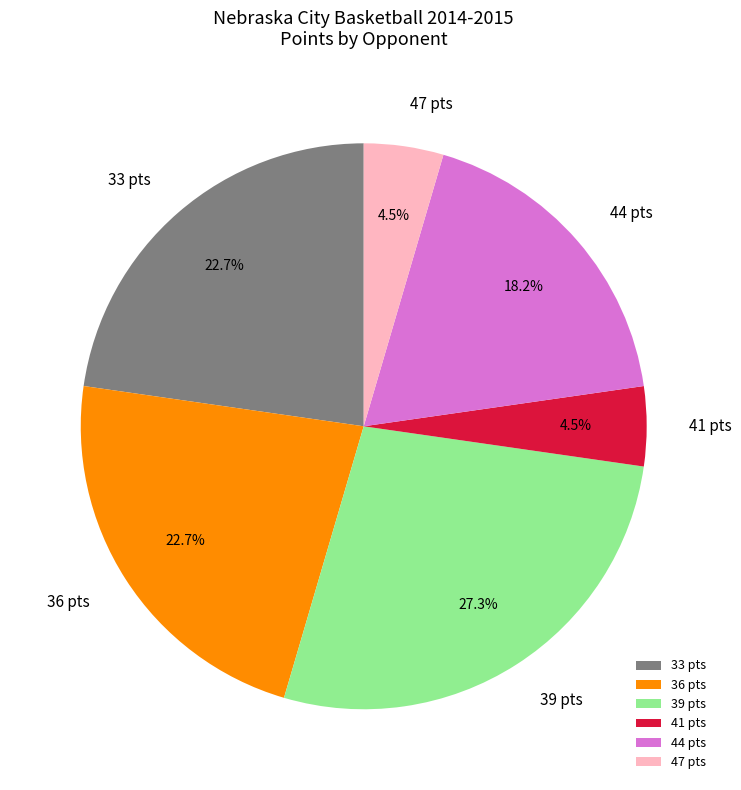

What is the largest slice in the pie chart?

39 pts